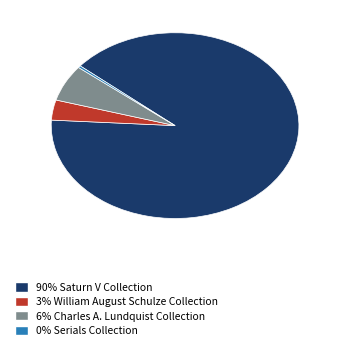

Which category has the smallest portion of the pie?

0% Serials Collection